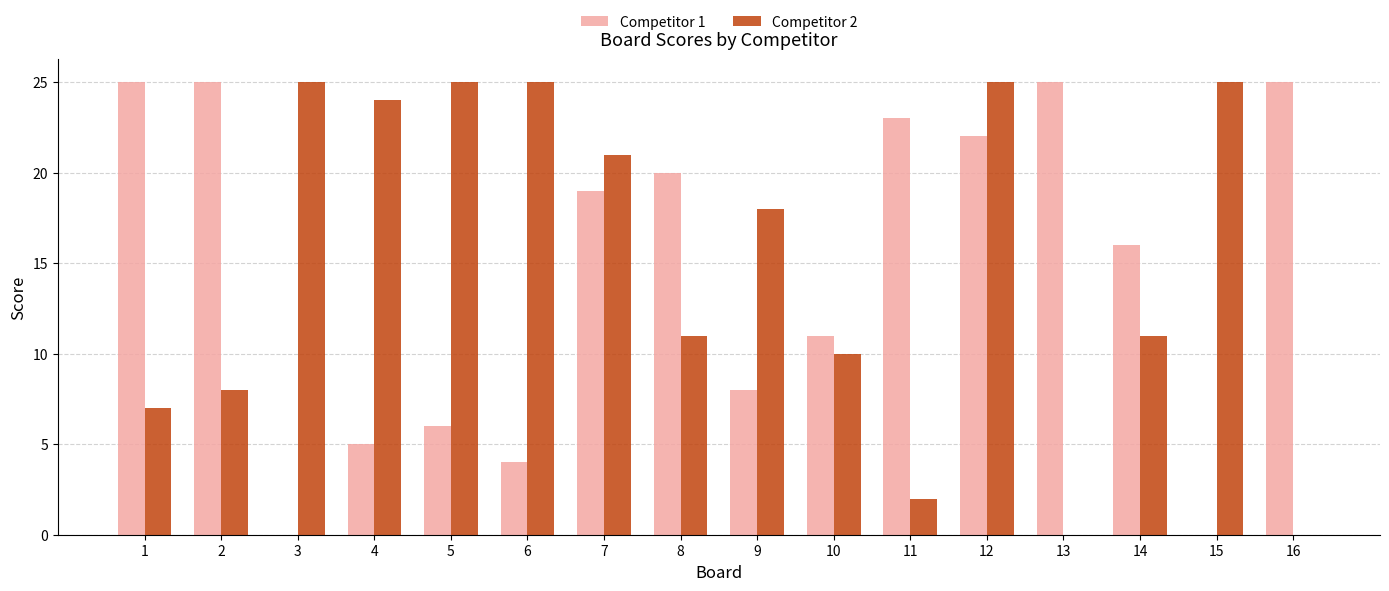

Is it true that Competitor 2 equals 25 at 3?

True